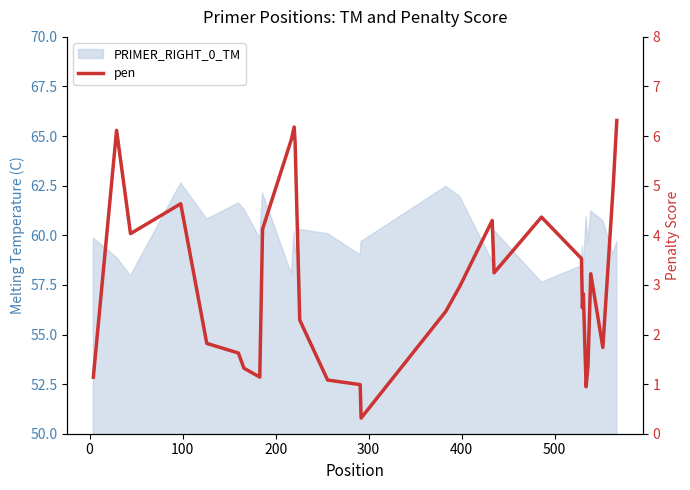

What is the difference between the maximum and second lowest values?

5.4